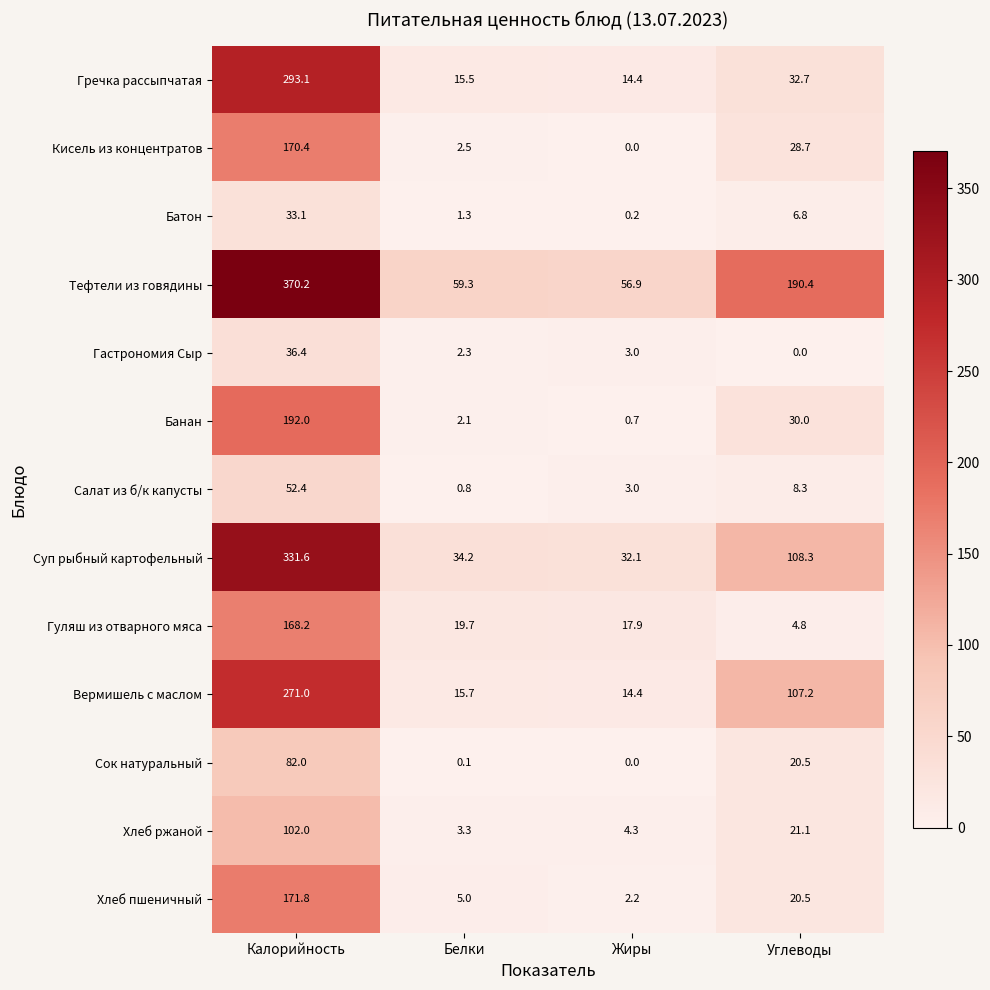

How many distinct data groups are displayed?

13